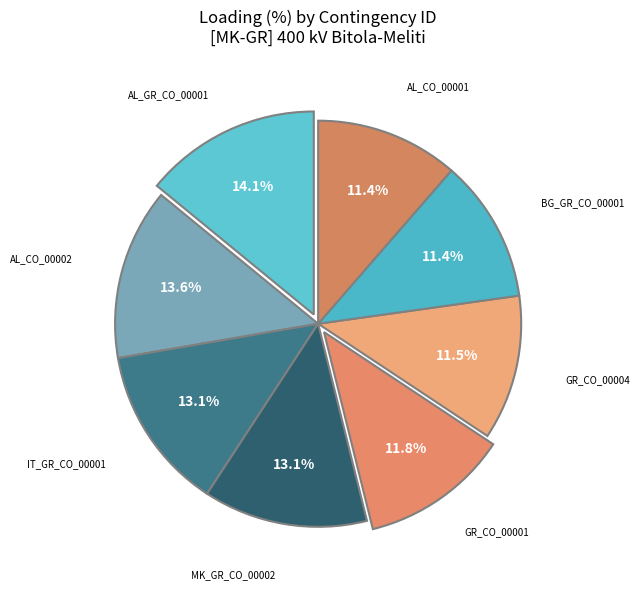

What is the ratio of the value at IT_GR_CO_00001 to the value at AL_CO_00001?

1.1